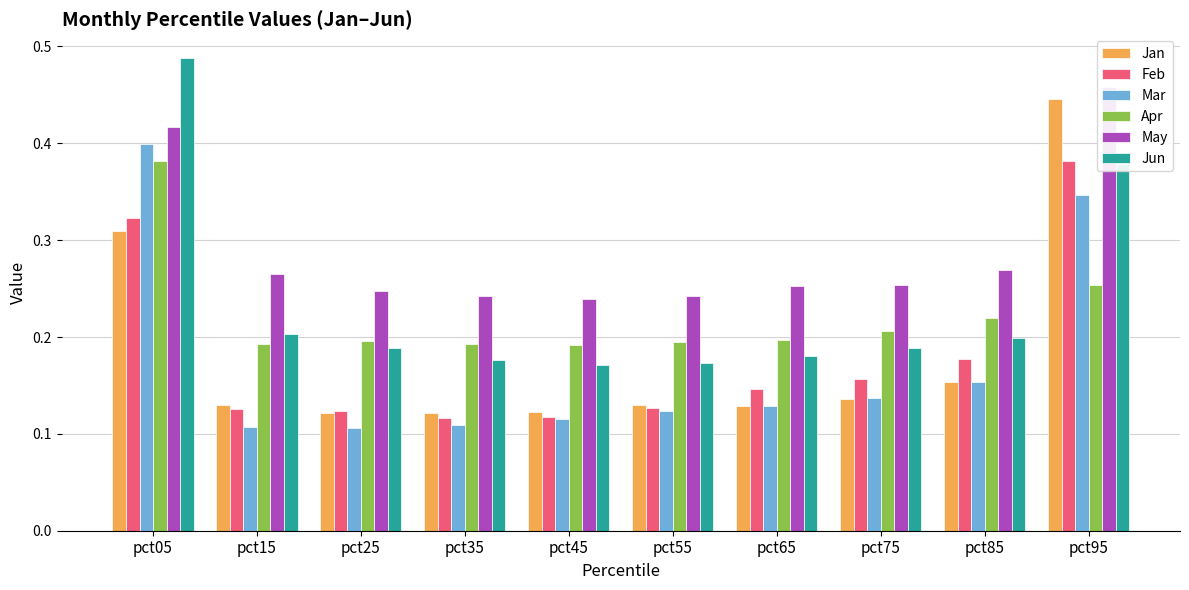

At which category is the sum across all series the highest?

pct05